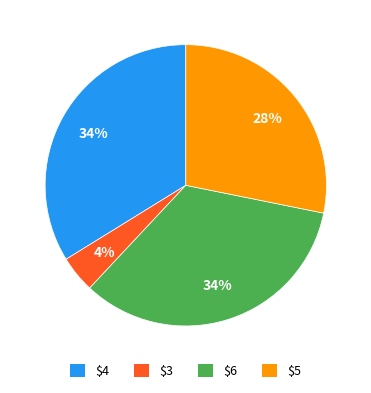

To the nearest percent, what portion does $4 represent?

34%